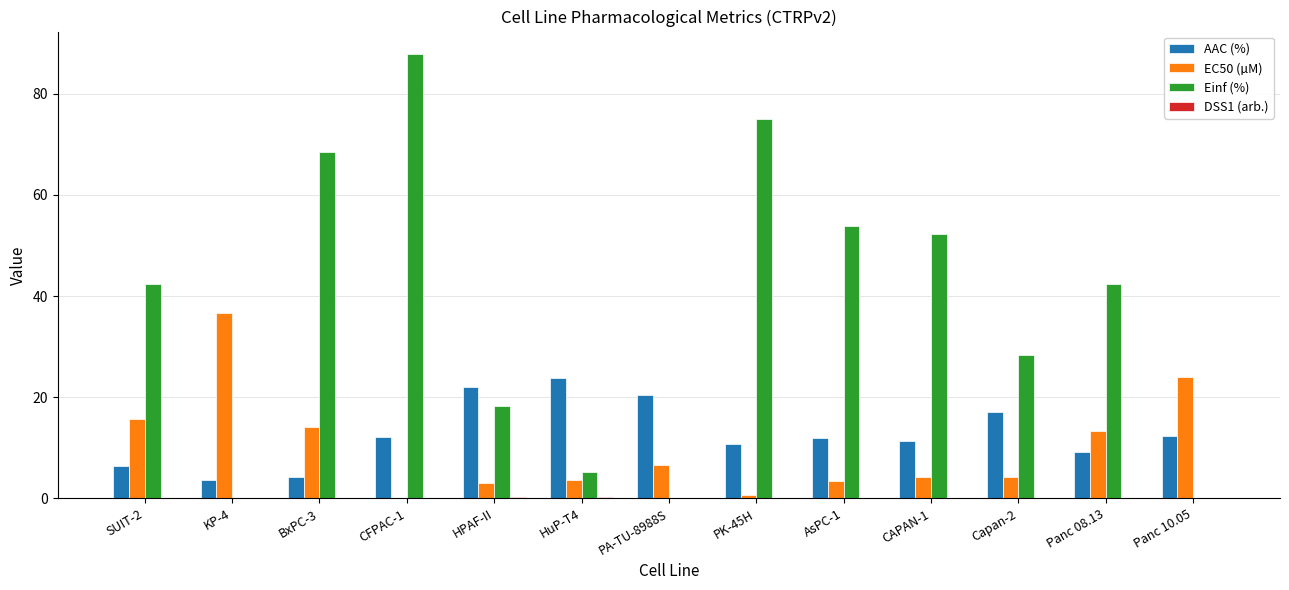

What is the maximum value shown in the chart?

87.9